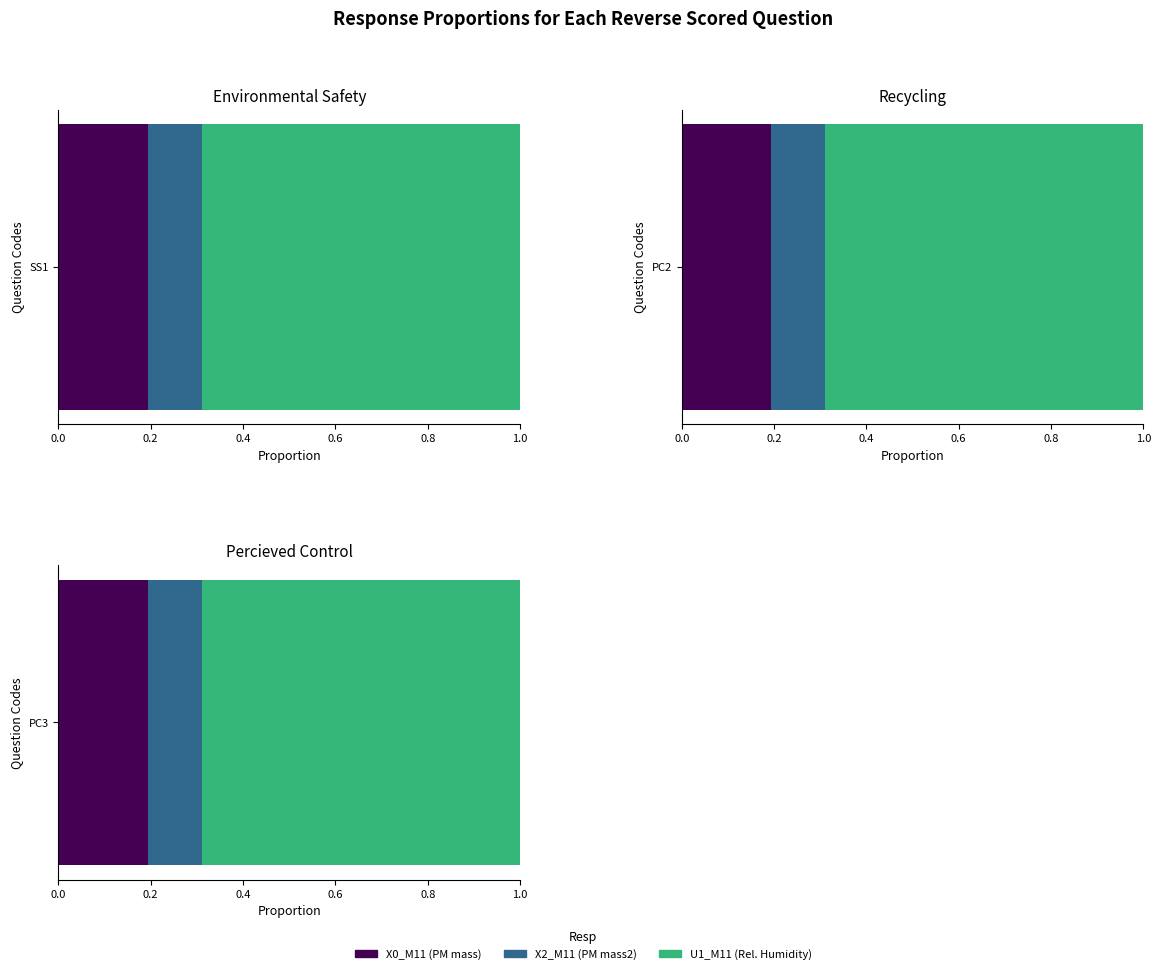

Is it true that X0_M11 (PM mass) equals 0.1 at 17?

False